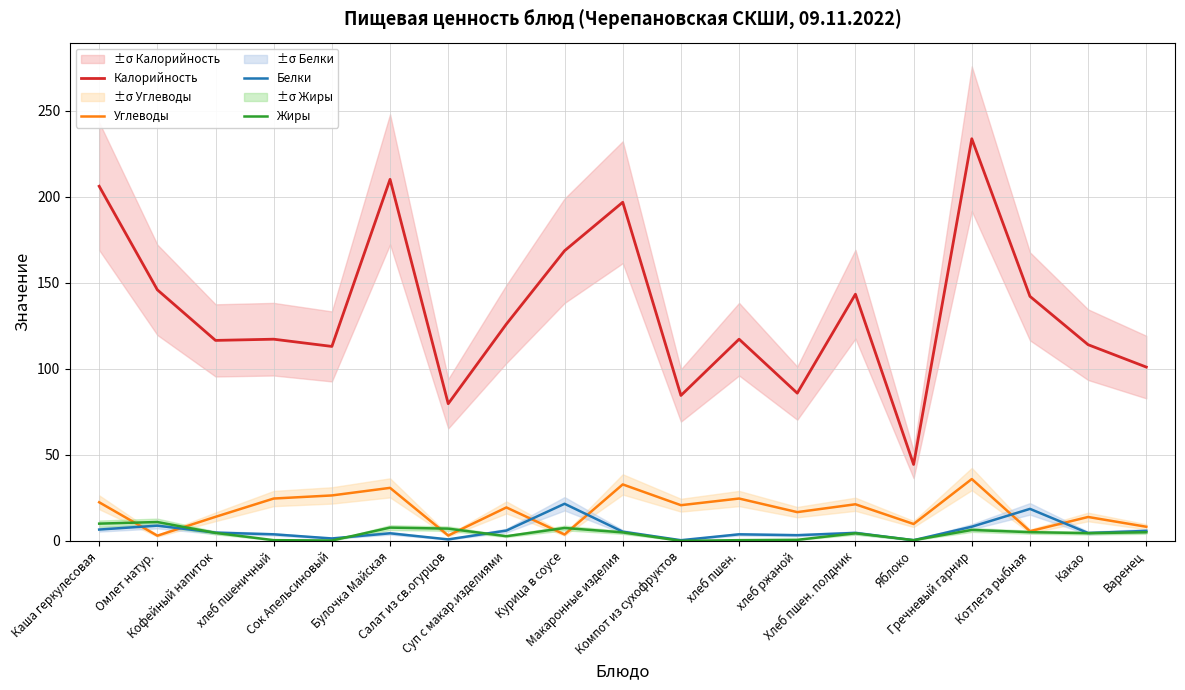

How many data points in Калорийность are above 117?

11